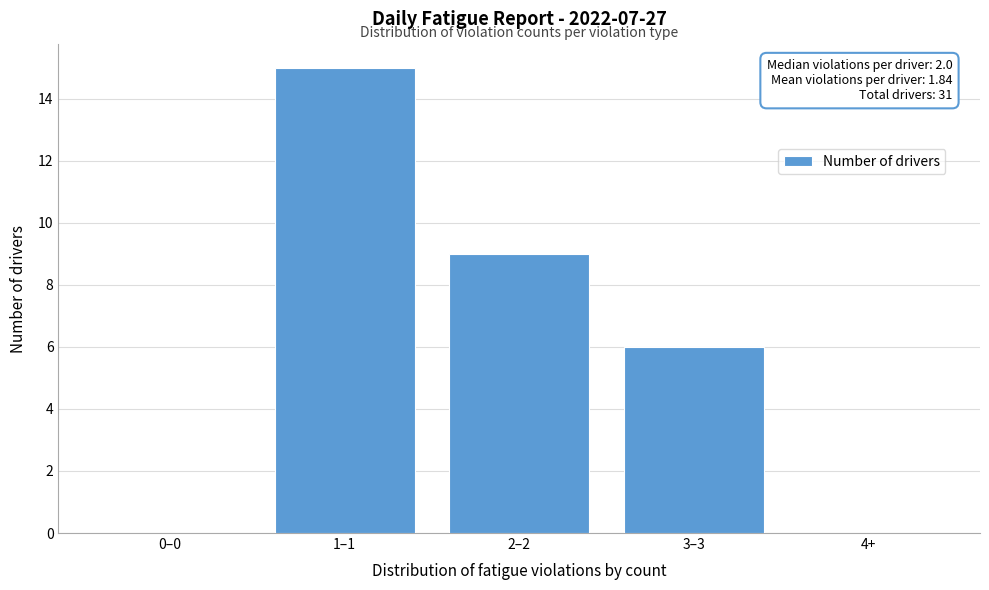

Reading left to right, transcribe all the data shown in this chart.

0–0=0	1–1=15	2–2=9	3–3=6	4+=0